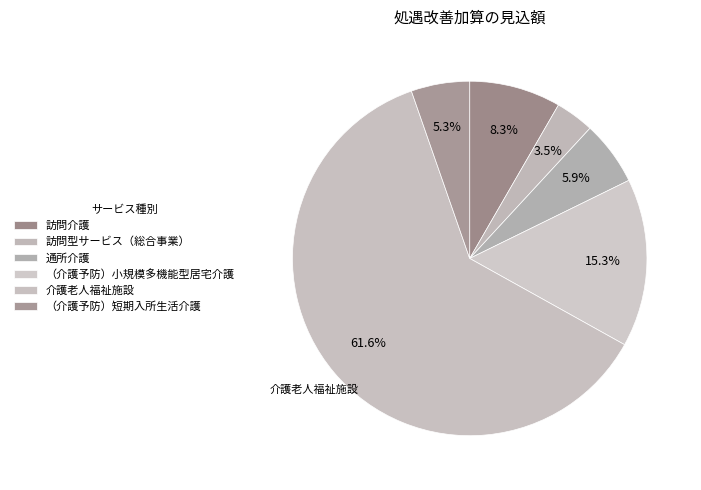

How many slices are in this pie chart?

6